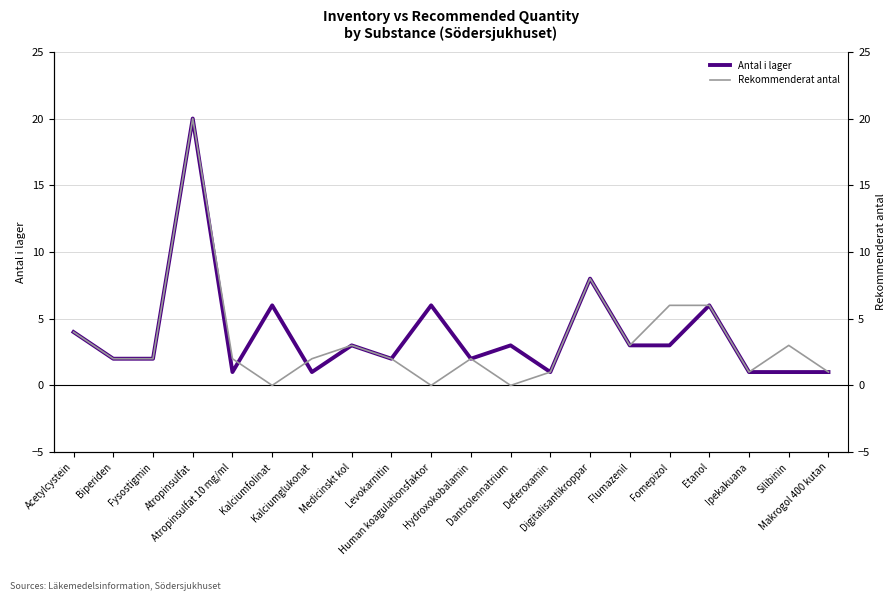

Is the value of Antal i lager at Fomepizol greater than the value of Rekommenderat antal at Deferoxamin?

Yes